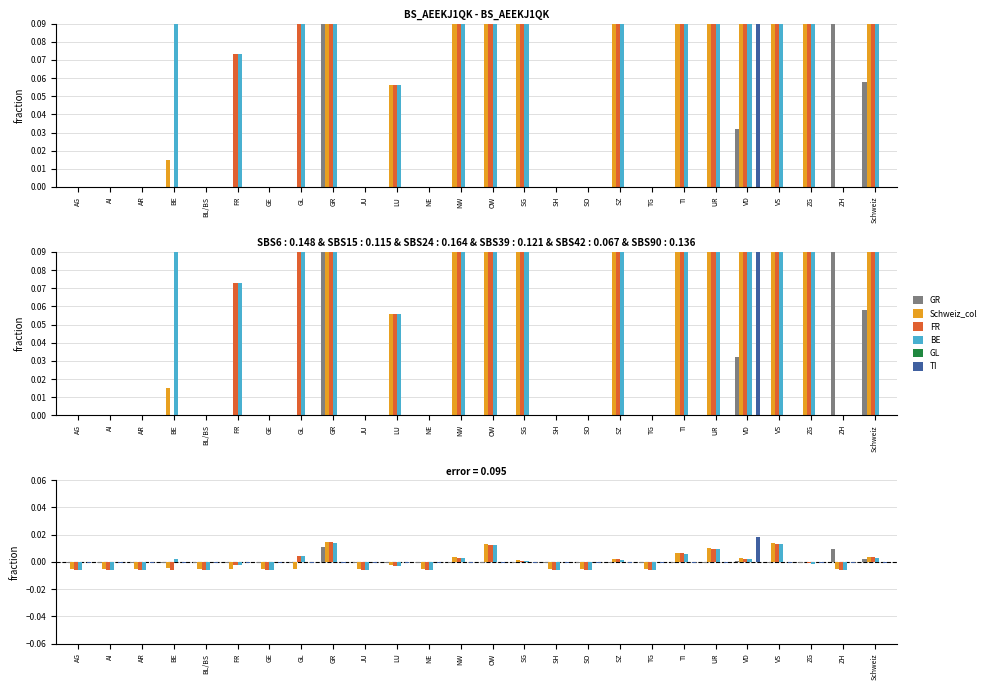

Rank the series at TI from highest to lowest value.

Schweiz_col, FR, BE, GL, TI, GR